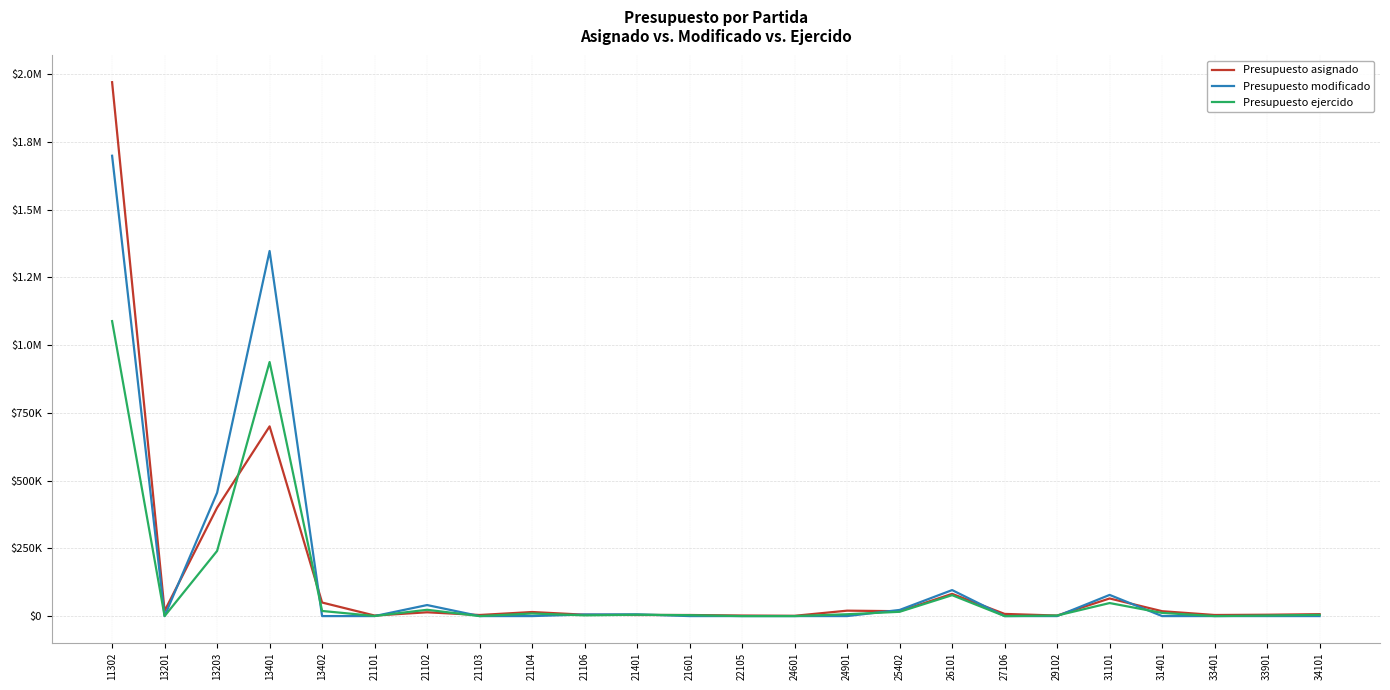

The value of Presupuesto modificado at 21104 is 0.0. True or false?

True